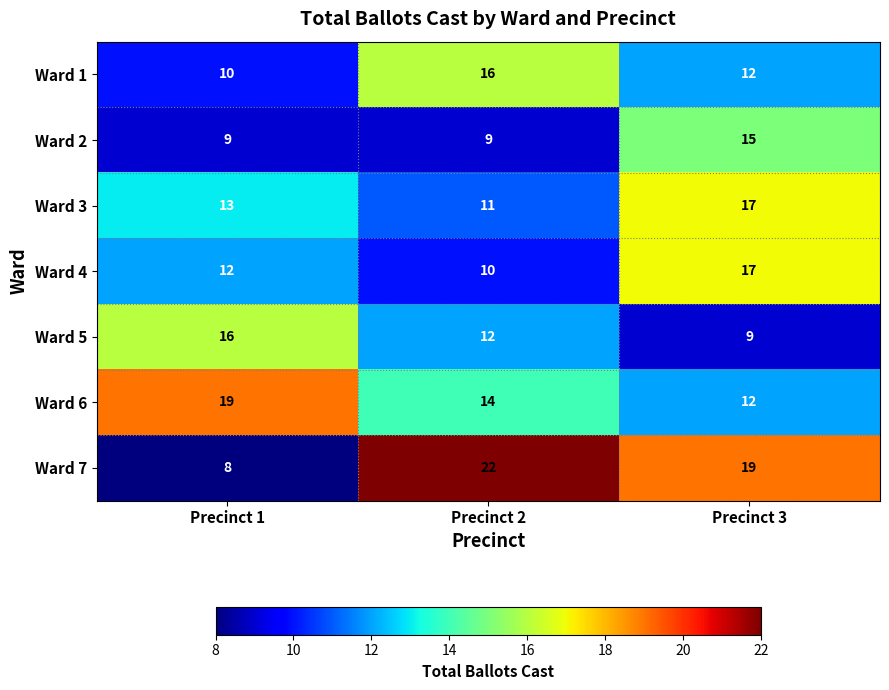

How many data points does each series have?

3